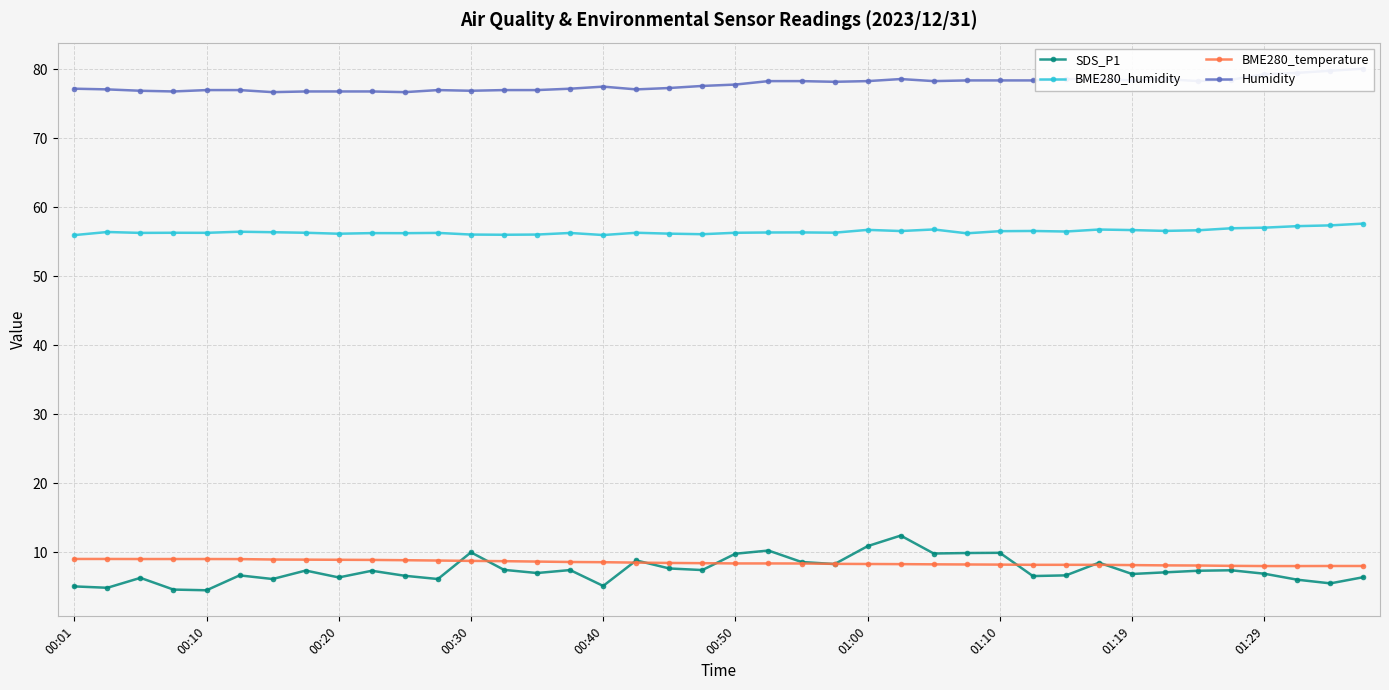

True or false: SDS_P1 has a value of 7.6 at 18.

True